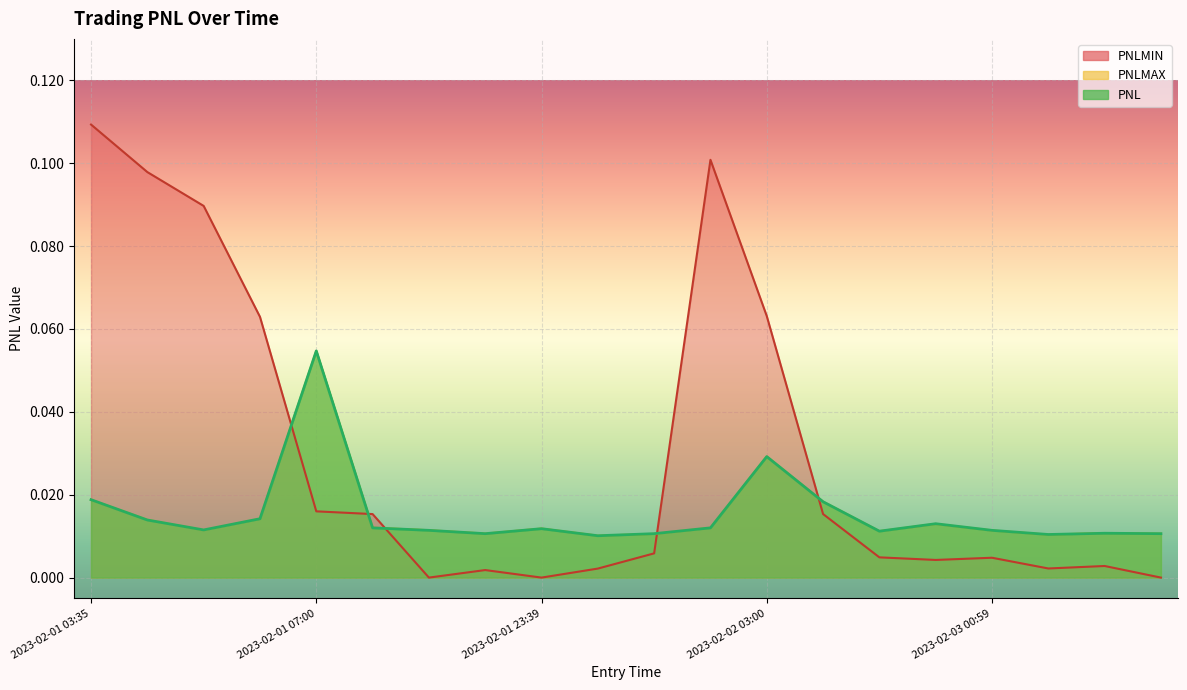

Which series ends up on top after the final intersection of PNL and PNLMIN?

PNL